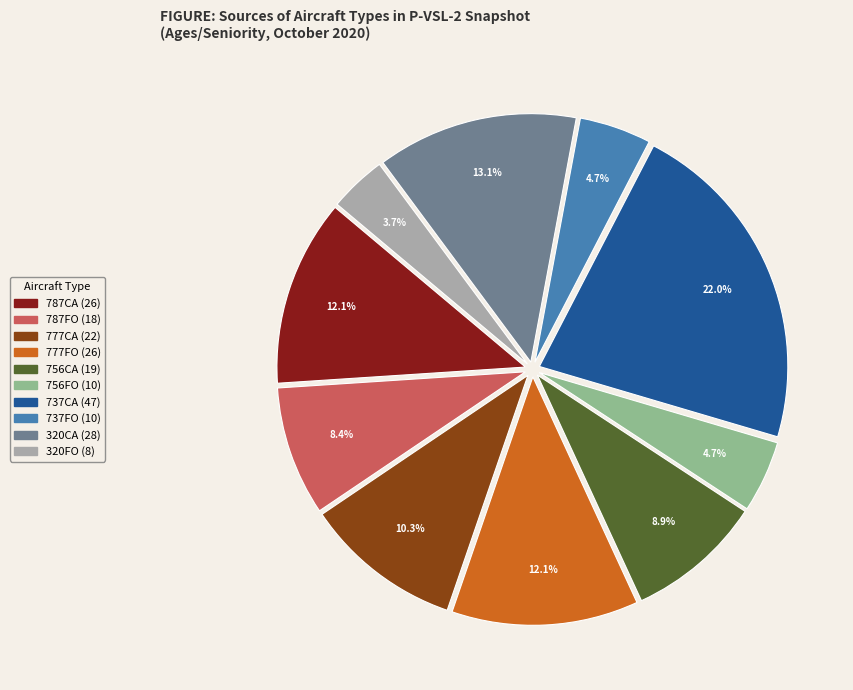

Does any single category account for the majority?

No